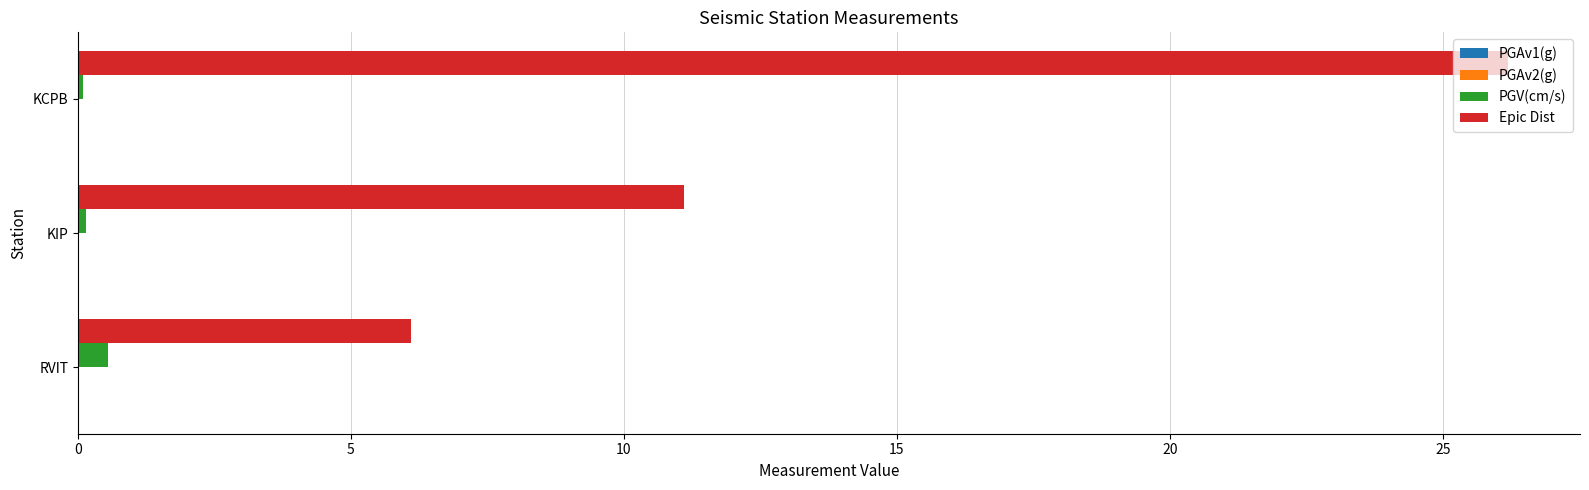

What is the greatest value displayed?

26.2